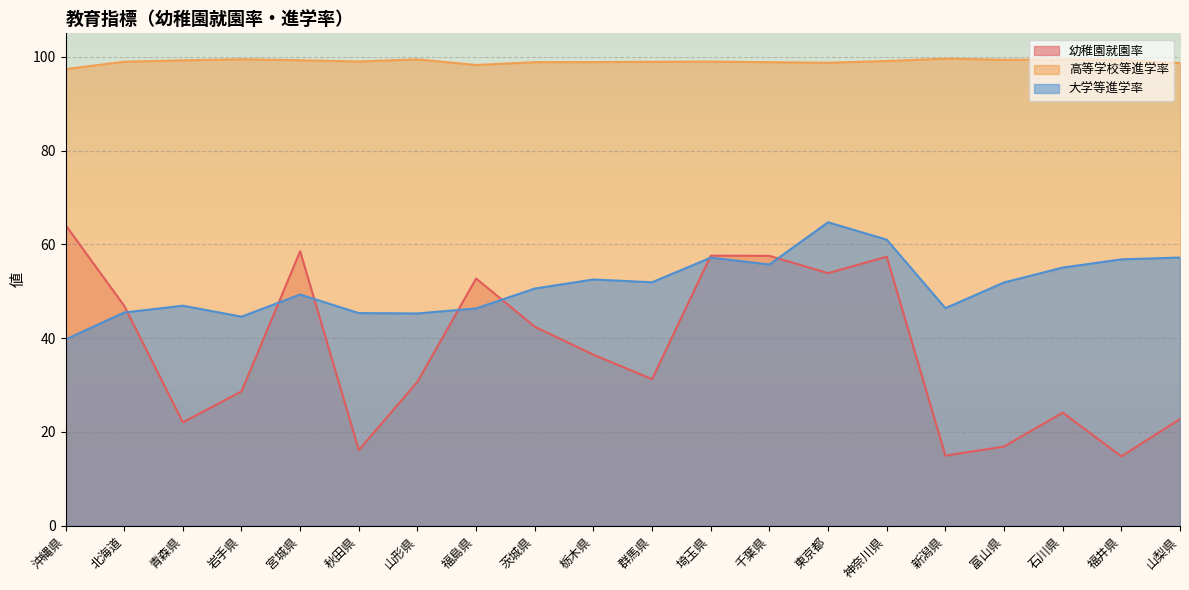

List the series in order of their overall mean, lowest first.

幼稚園就園率, 大学等進学率, 高等学校等進学率